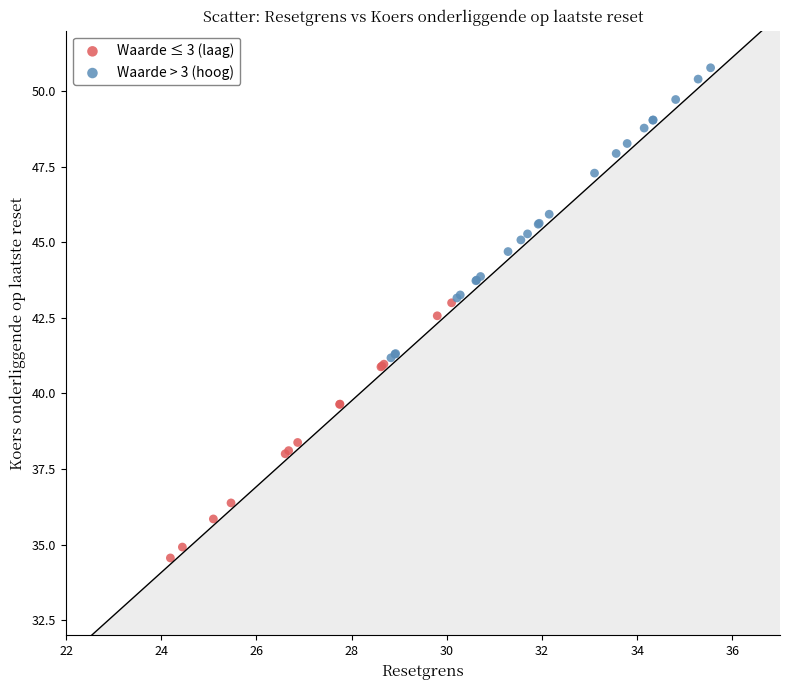

What are all the series names shown in the legend?

Waarde ≤ 3 (laag), Waarde > 3 (hoog)